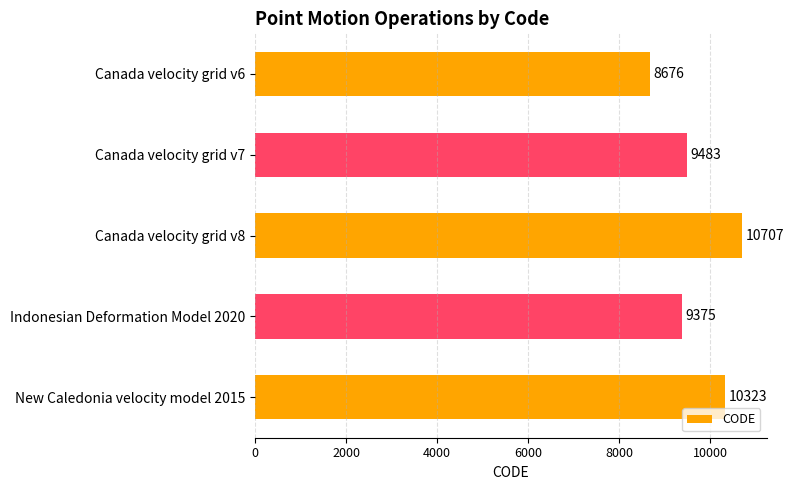

What is the change in value from Canada velocity grid v6 to Indonesian Deformation Model 2020?

+699